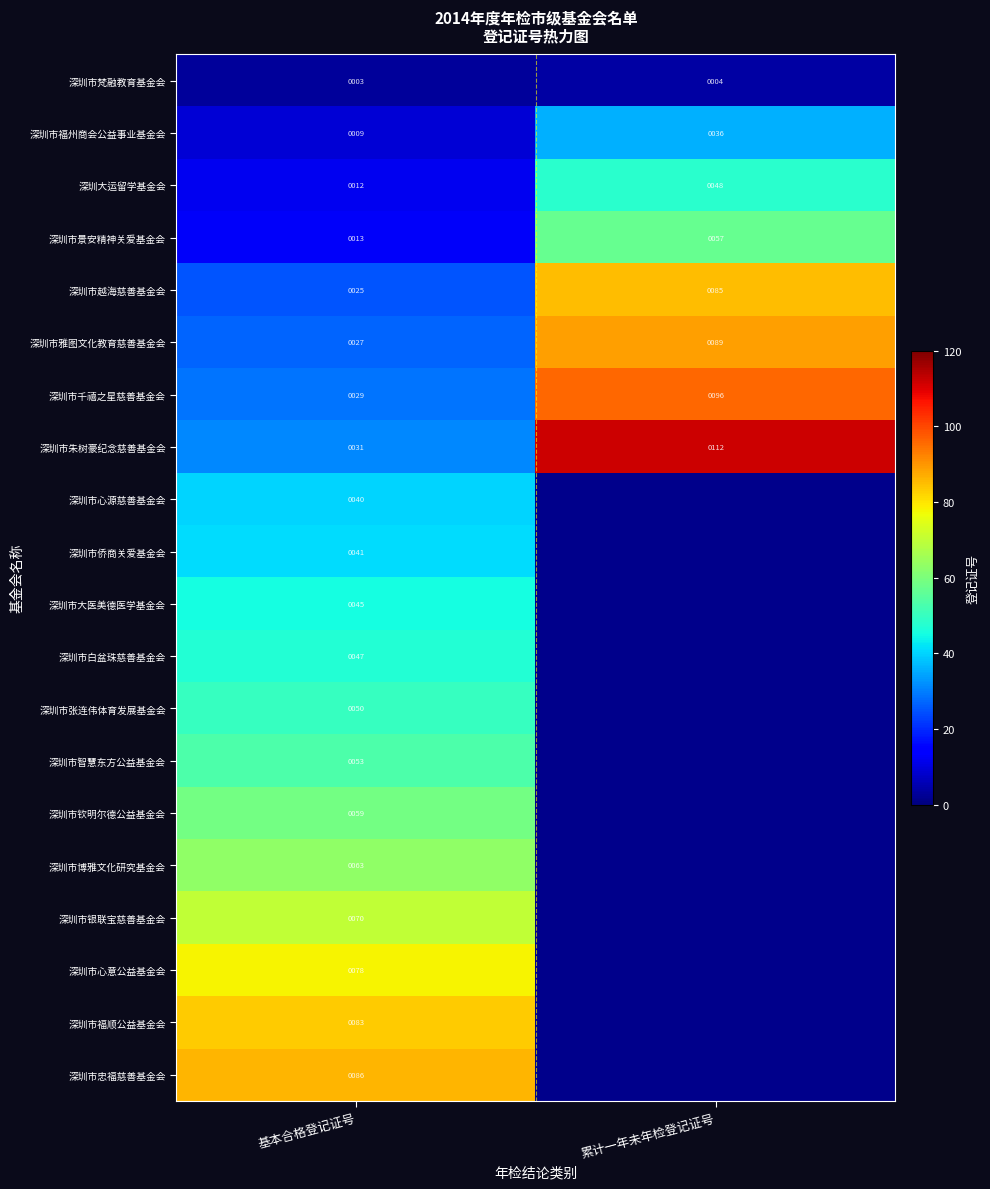

True or false: 深圳市忠福慈善基金会 has a value of 86 at 基本合格登记证号.

True